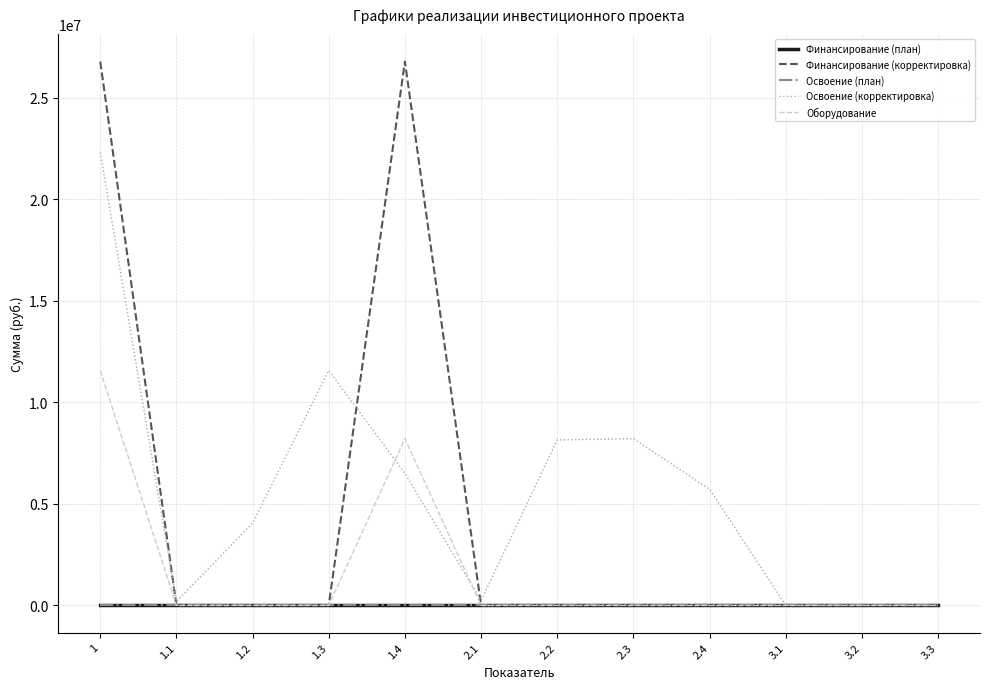

True or false: Финансирование (корректировка) and Освоение (план) intersect in this chart.

False